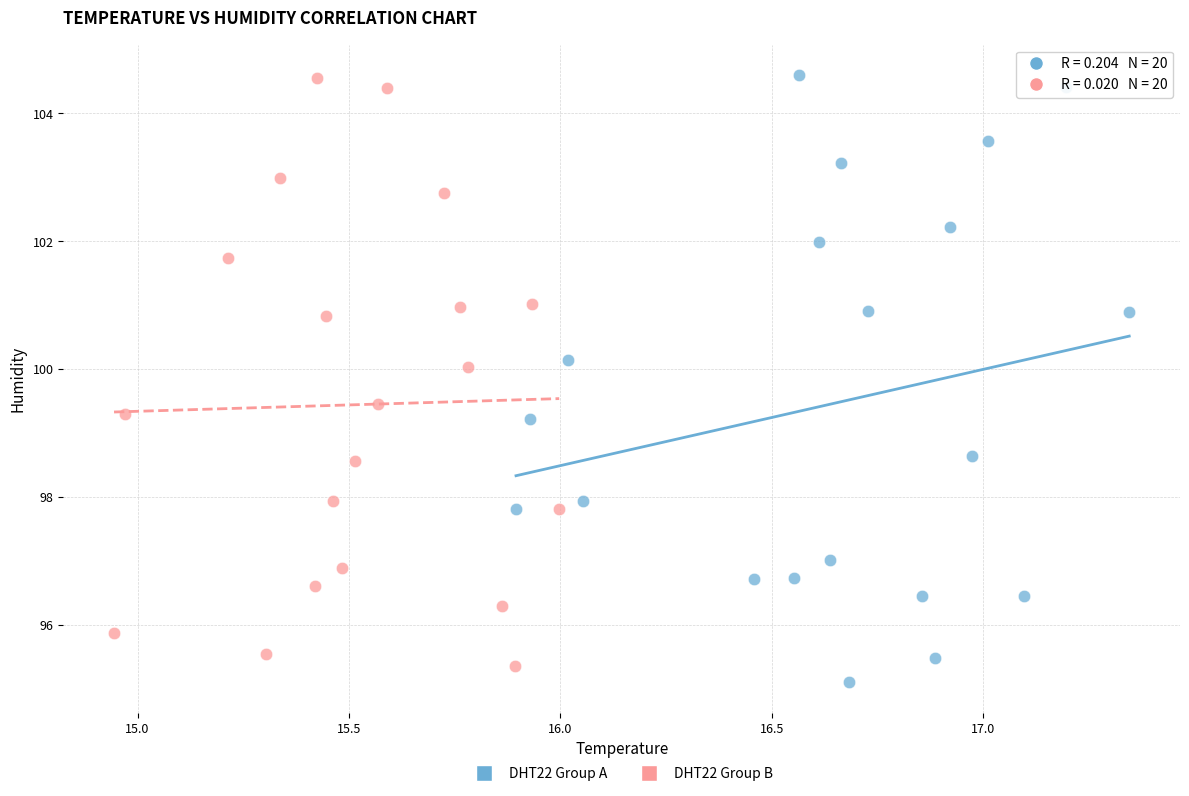

Which series contains the lowest Y value?

DHT22 Group A